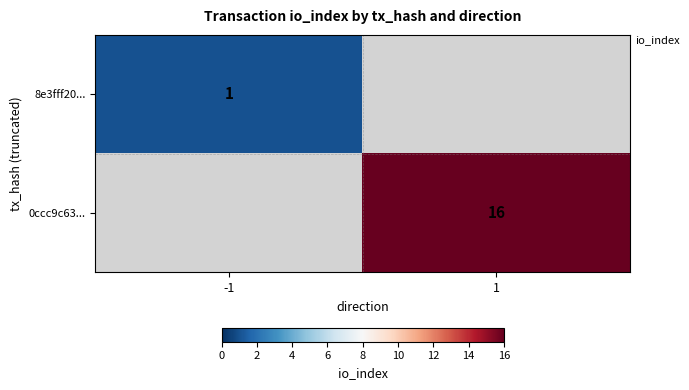

Count the number of categories in the chart.

2